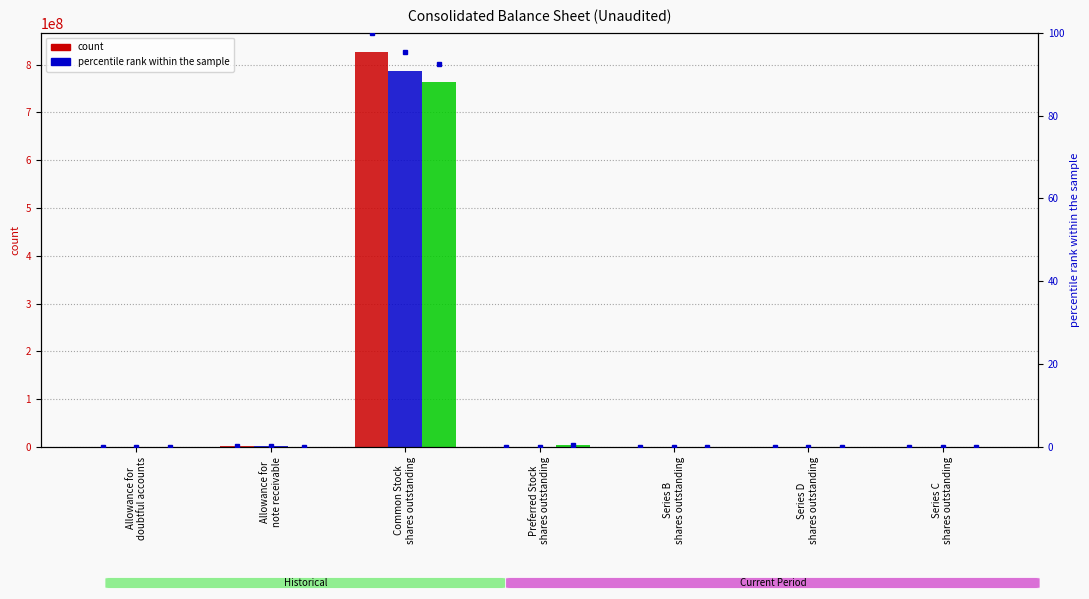

What is the spread (max minus min) of values at Series C
shares outstanding?

140